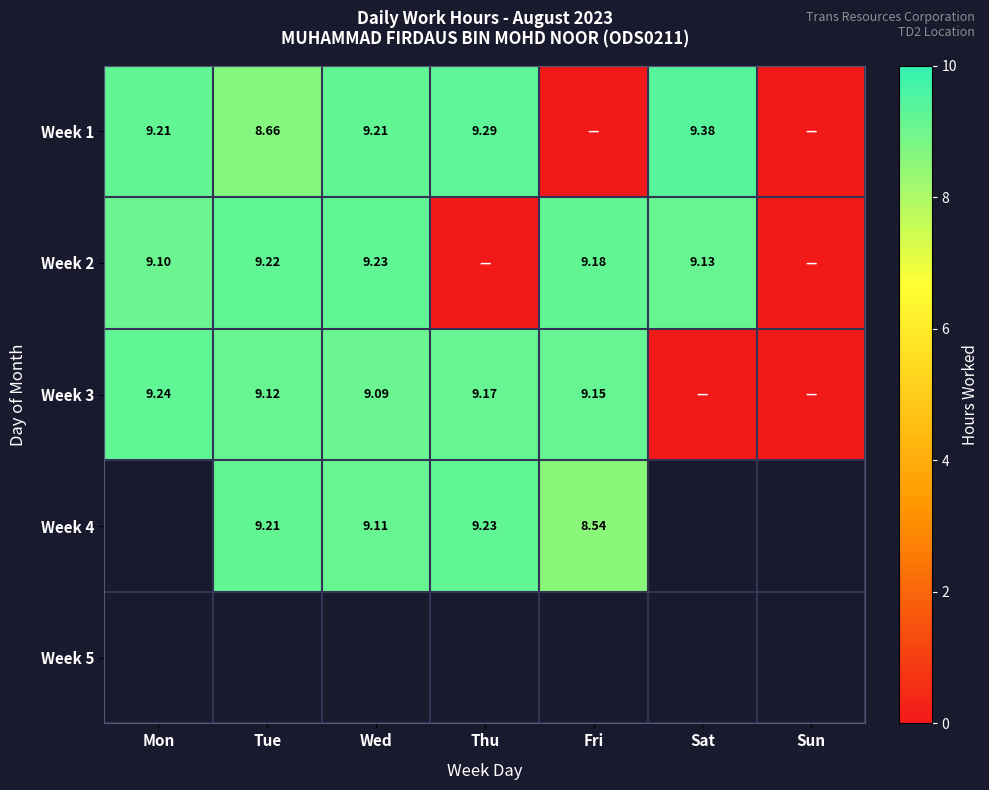

What is the sum of all Week 2 values?

45.9